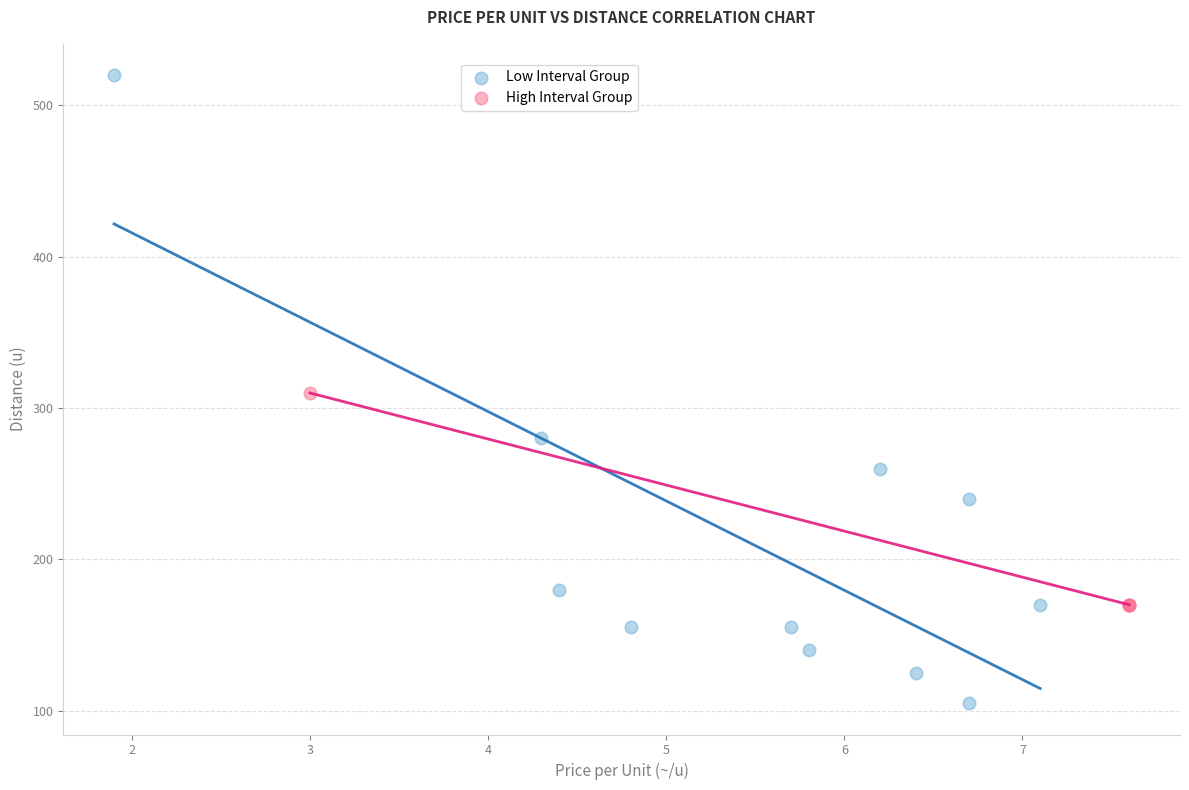

Which series has the widest spread of Y values?

Low Interval Group